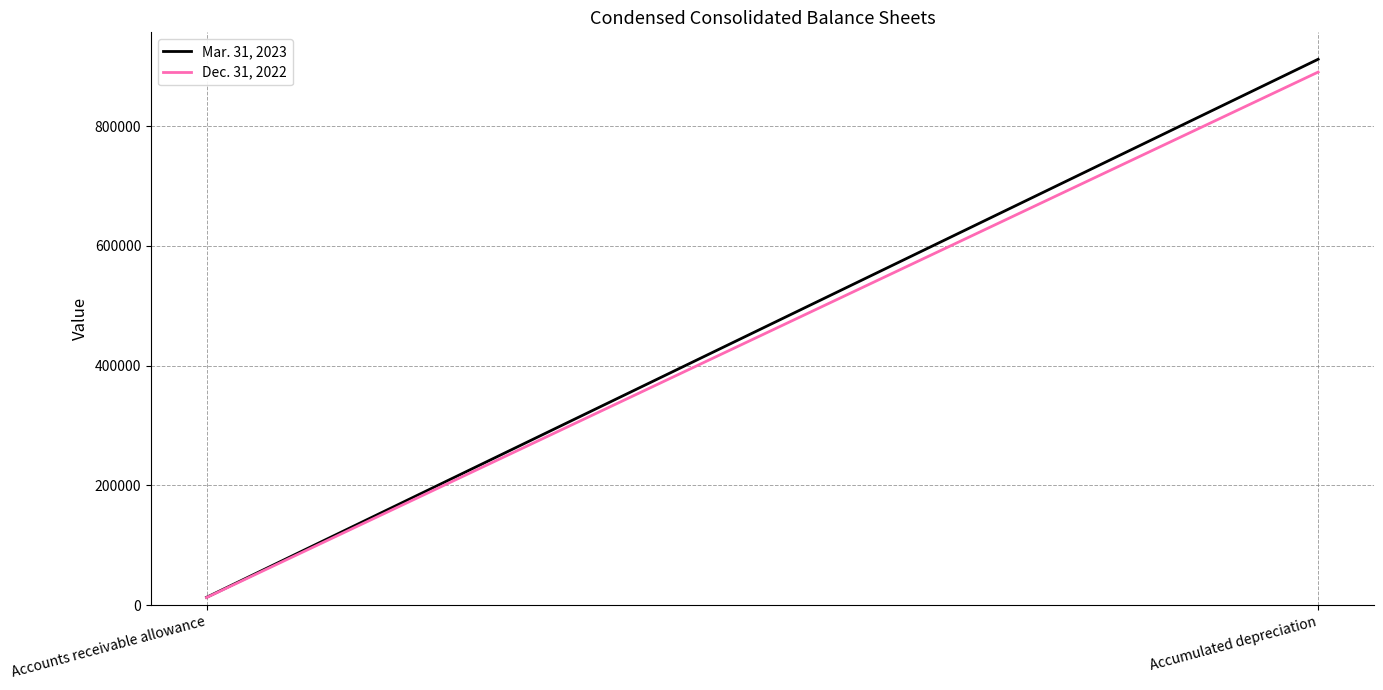

Reading right to left, transcribe all the data shown in this chart.

Mar. 31, 2023: 911957	12902
Dec. 31, 2022: 890543	12556